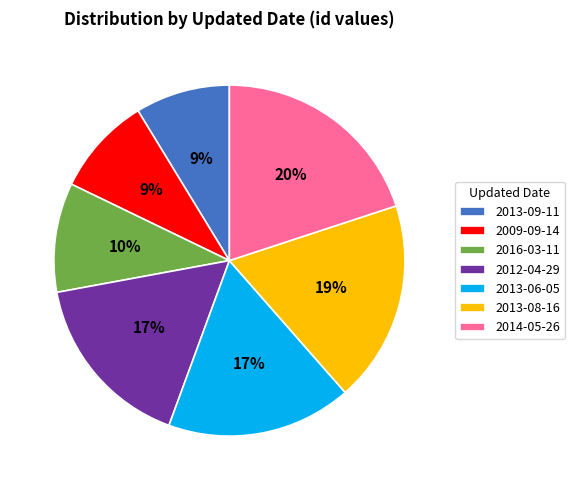

Does 2014-05-26 account for over 50% of the chart?

No